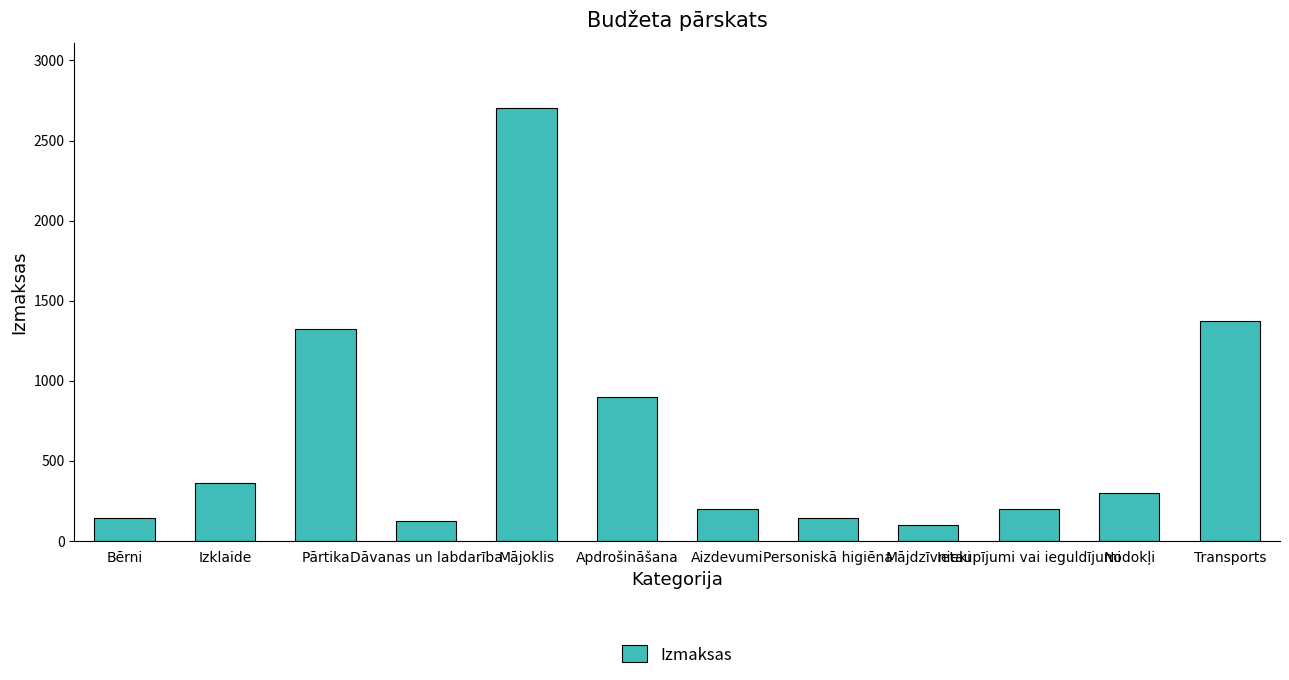

Approximately how many times larger is the value at Pārtika compared to Ietaupījumi vai ieguldījumi?

6.6